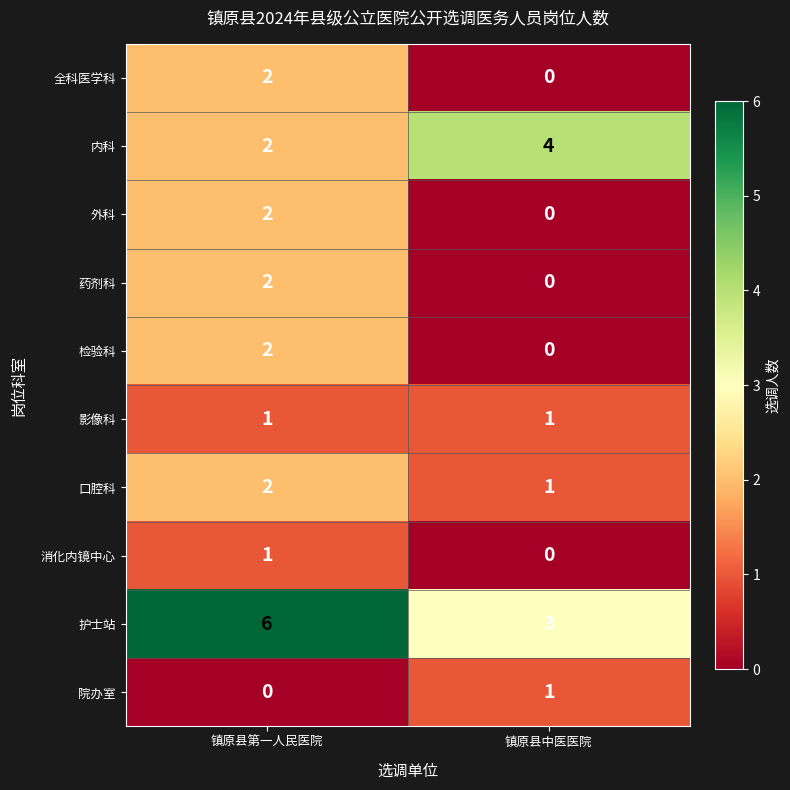

Between 镇原县第一人民医院 and 镇原县中医医院, which series saw the biggest shift?

护士站